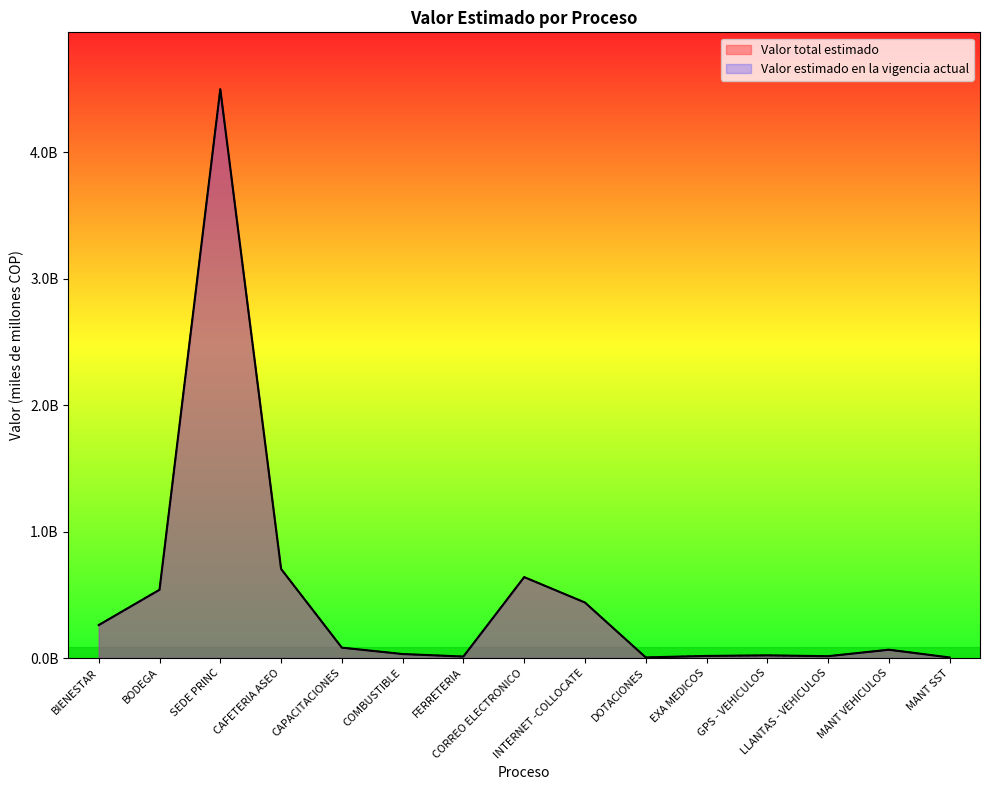

Where is the first local minimum for Valor total estimado?

FERRETERIA